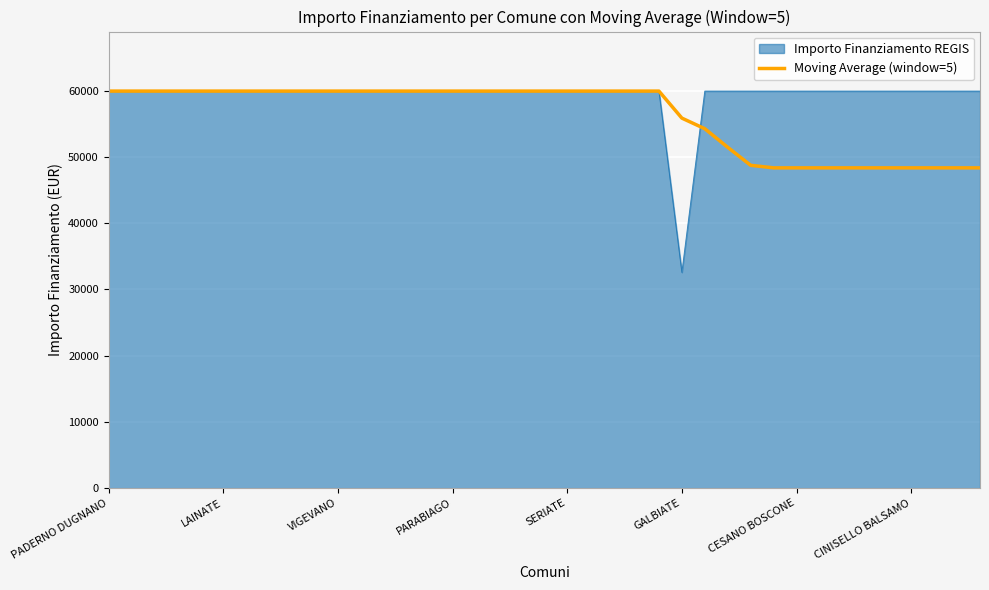

What is the greatest value displayed?

59966.0